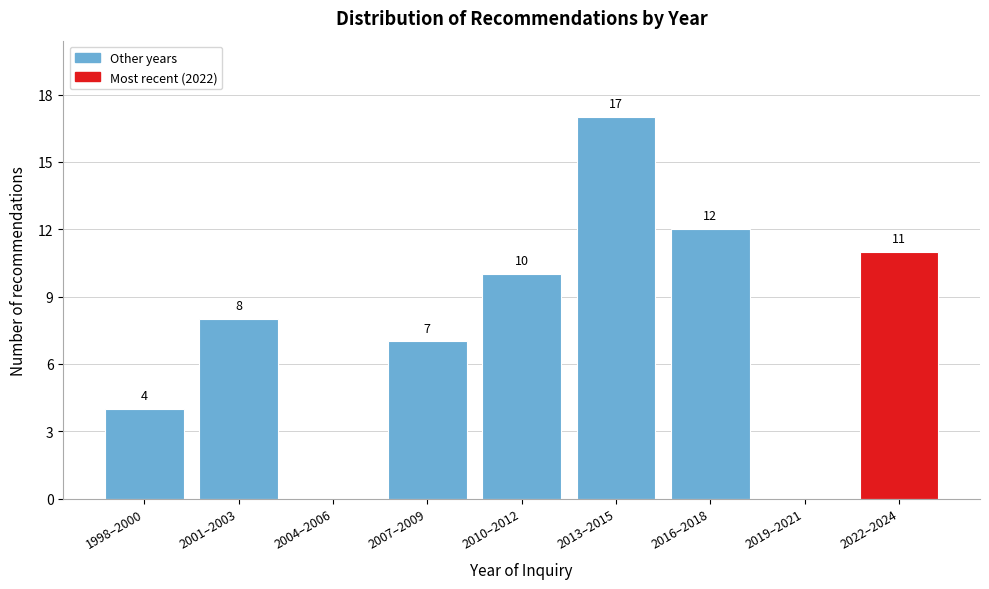

Reading left to right, list all the values displayed in this chart.

1998–2000=4	2001–2003=8	2004–2006=0	2007–2009=7	2010–2012=10	2013–2015=17	2016–2018=12	2019–2021=0	2022–2024=11